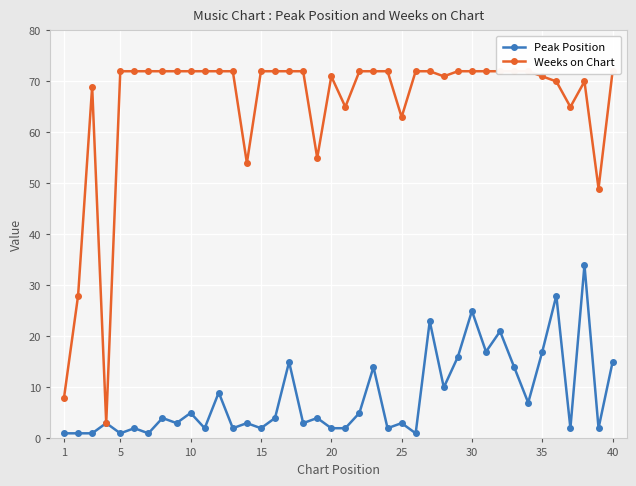

True or false: Weeks on Chart has more than 0 interior local peaks.

True